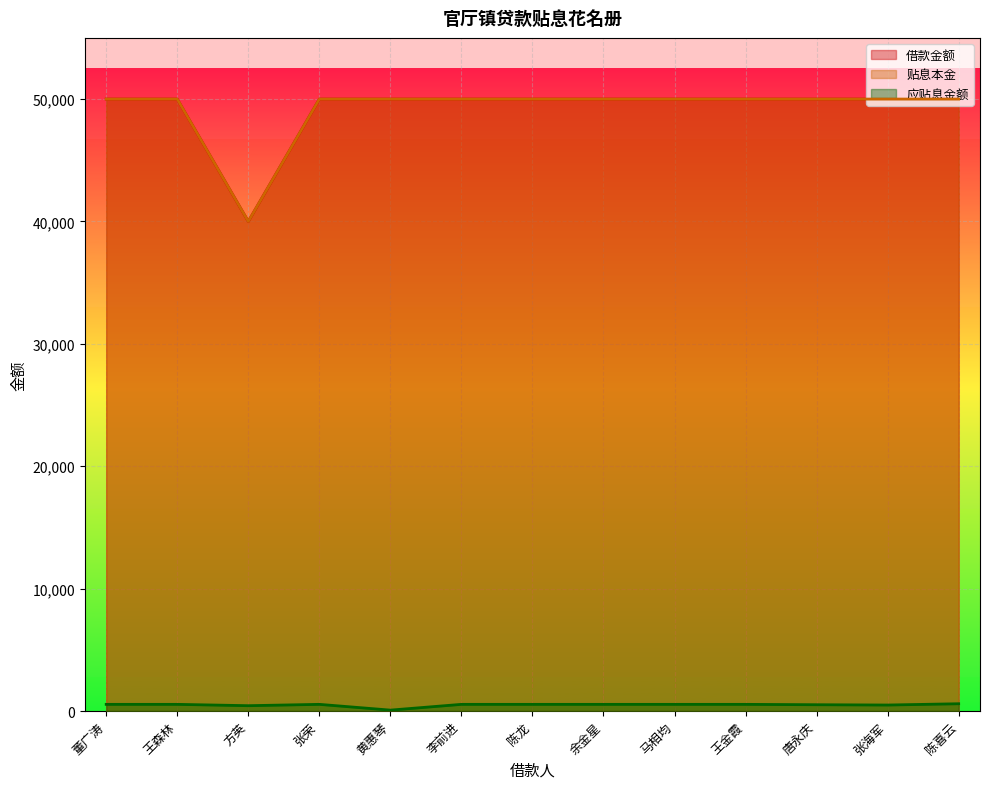

Rank the categories by 贴息本金 value from lowest to highest.

方英, 董广涛, 王森林, 张荣, 黄惠琴, 李前进, 陈龙, 余金星, 马相均, 王金霞, 唐永庆, 张海军, 陈喜云